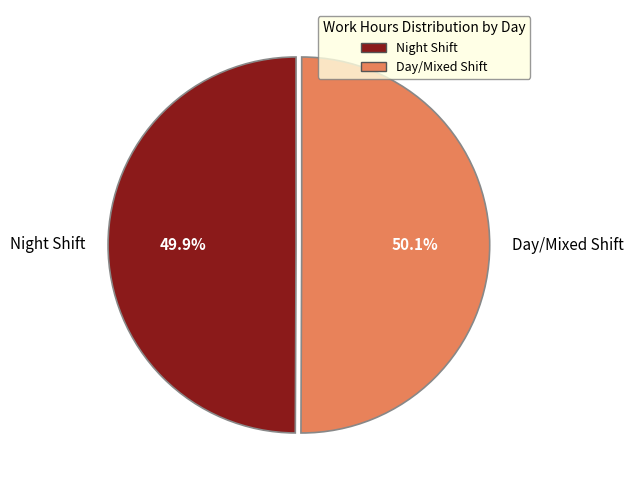

Is there any slice that represents more than half of the pie?

Yes